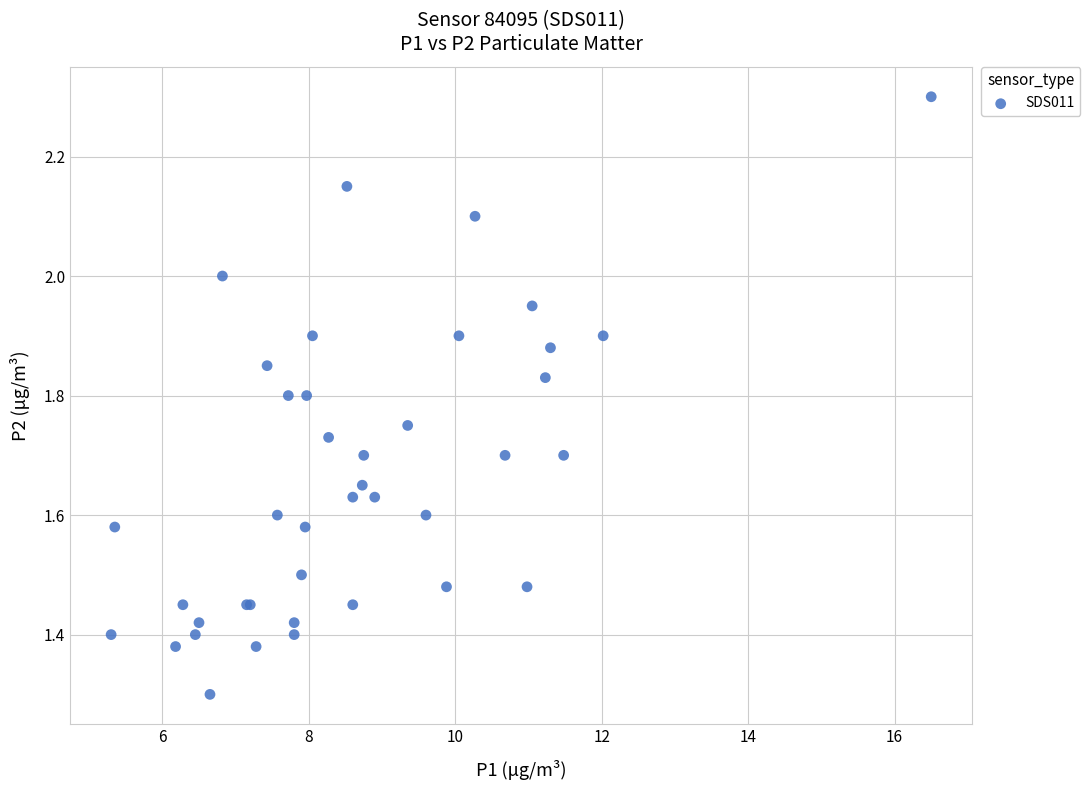

What Y value in the scatter plot is closest to 1?

1.3